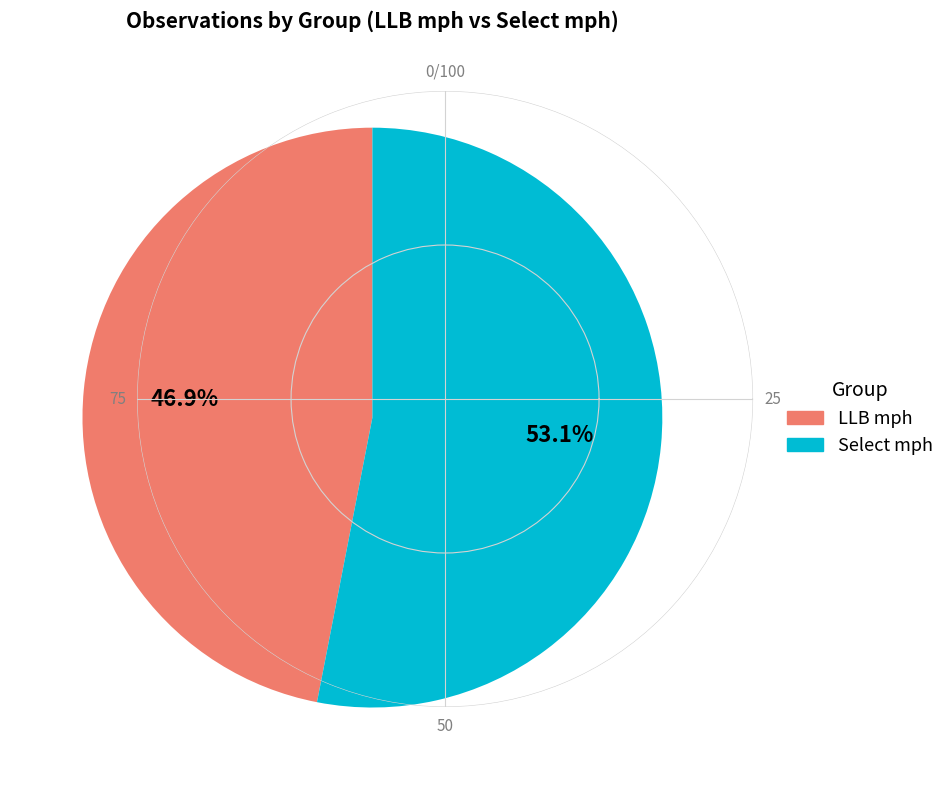

To the nearest percent, what percentage of the pie is LLB mph?

47%